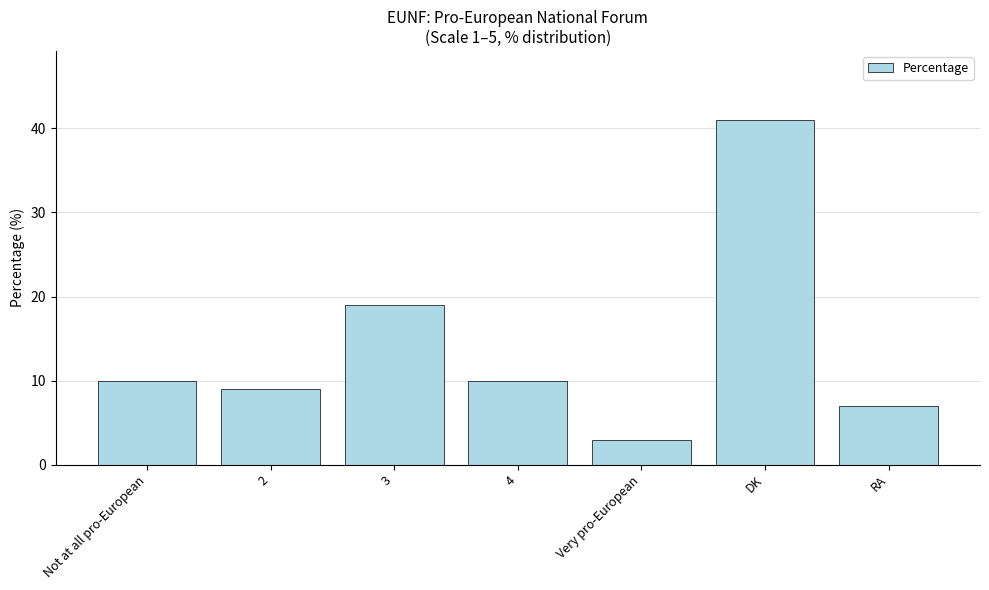

How many data points are less than 10?

3